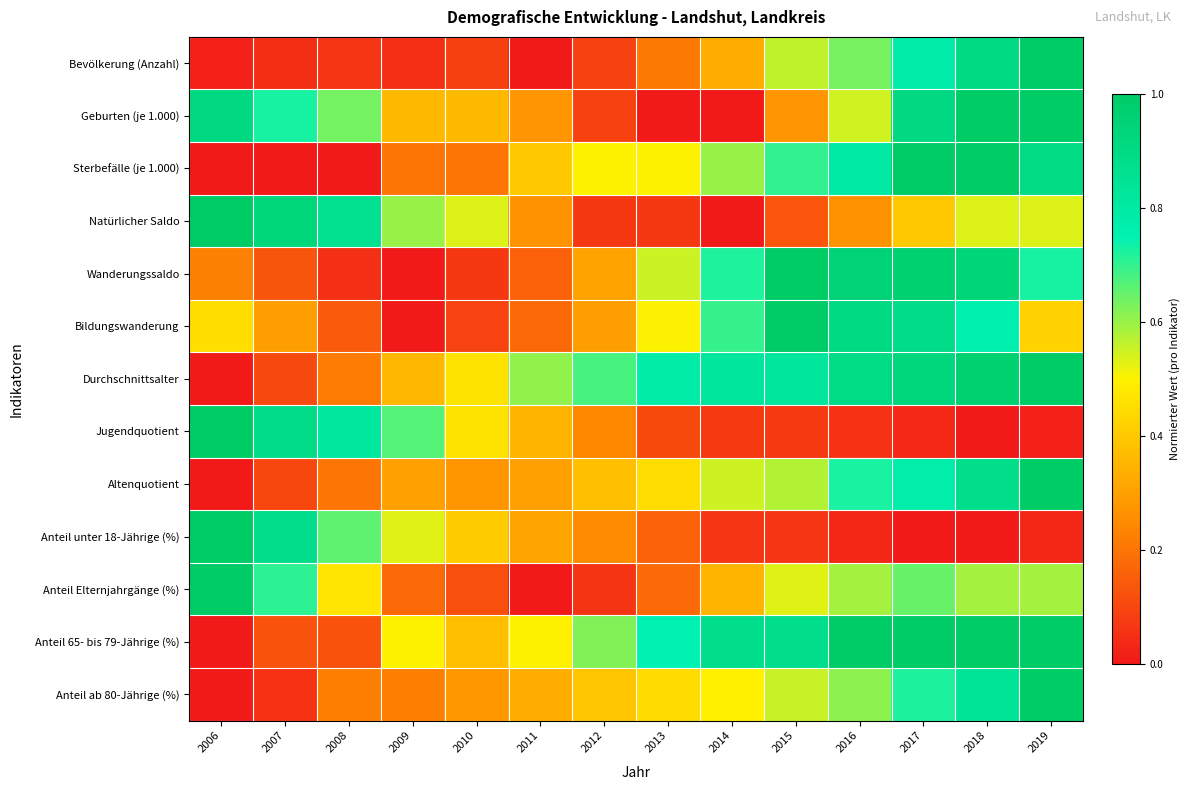

What is the total value across all series at 2017?

9.1